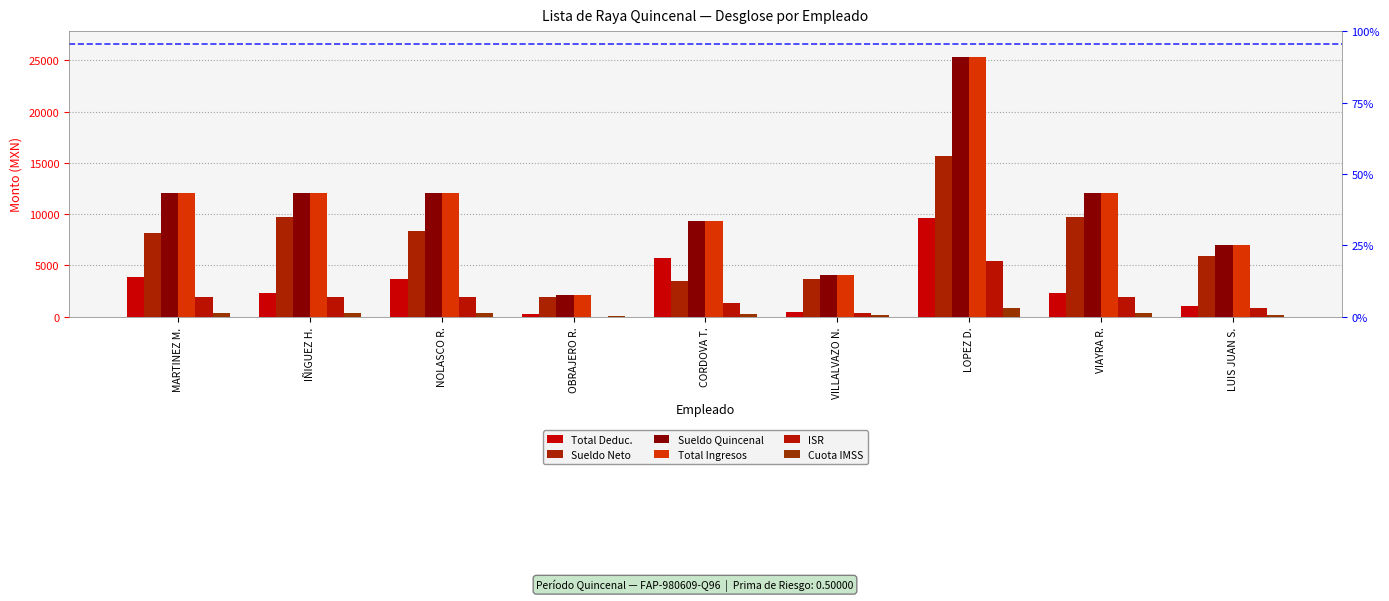

Which has a higher value, CORDOVA T. or LUIS JUAN S.?

CORDOVA T.